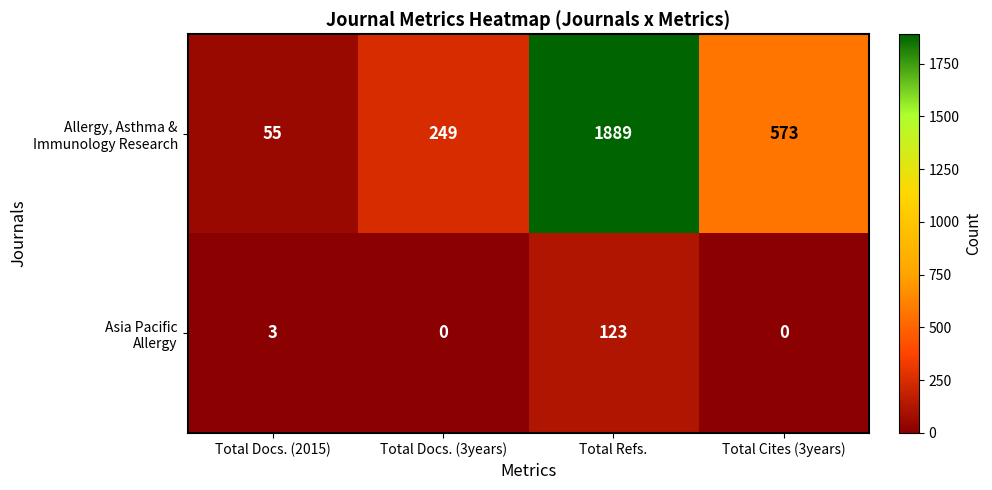

What is the total value across all series at Total Cites (3years)?

573